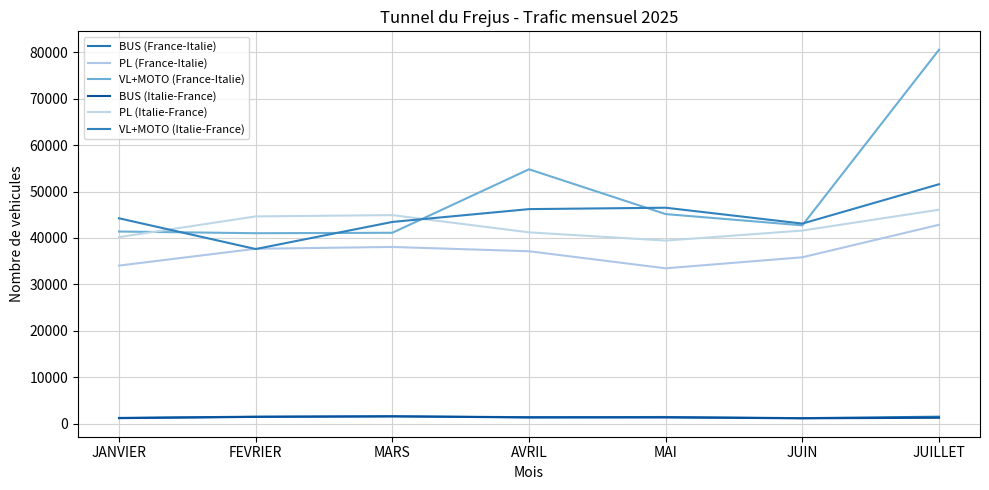

In VL+MOTO (France-Italie), how many points are higher than both neighbors (excluding endpoints)?

1